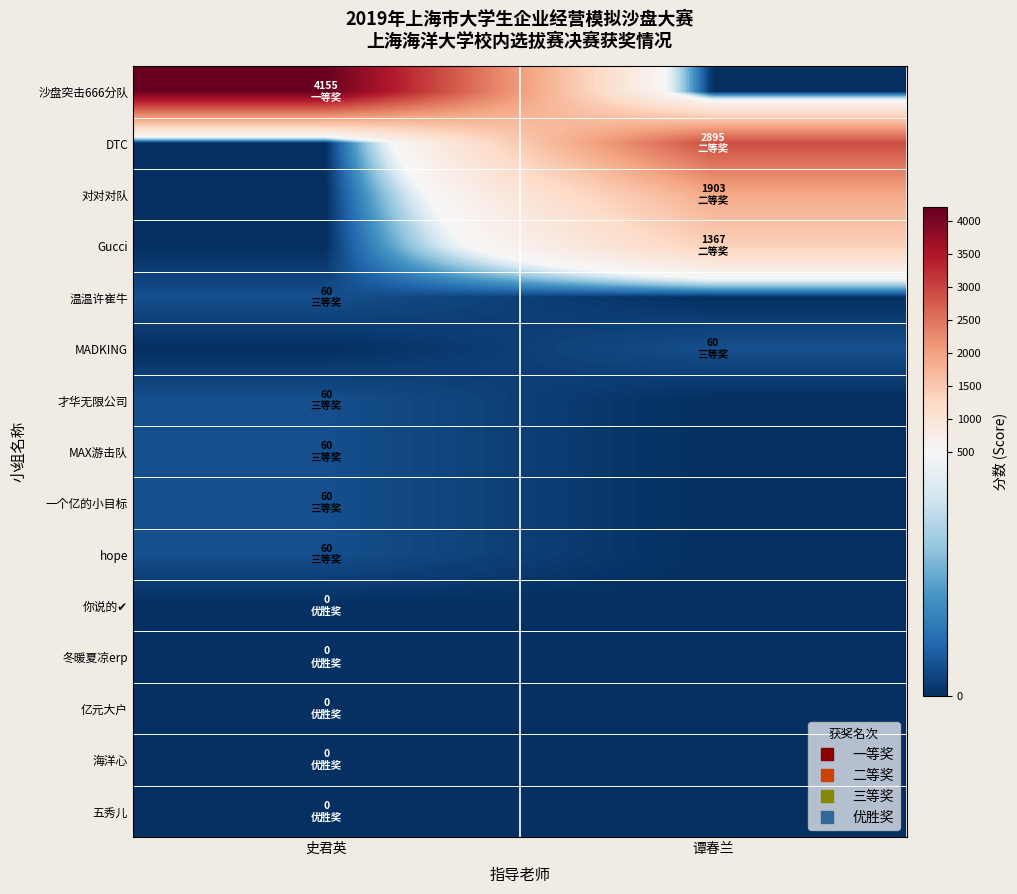

What is the maximum value shown in the chart?

4155